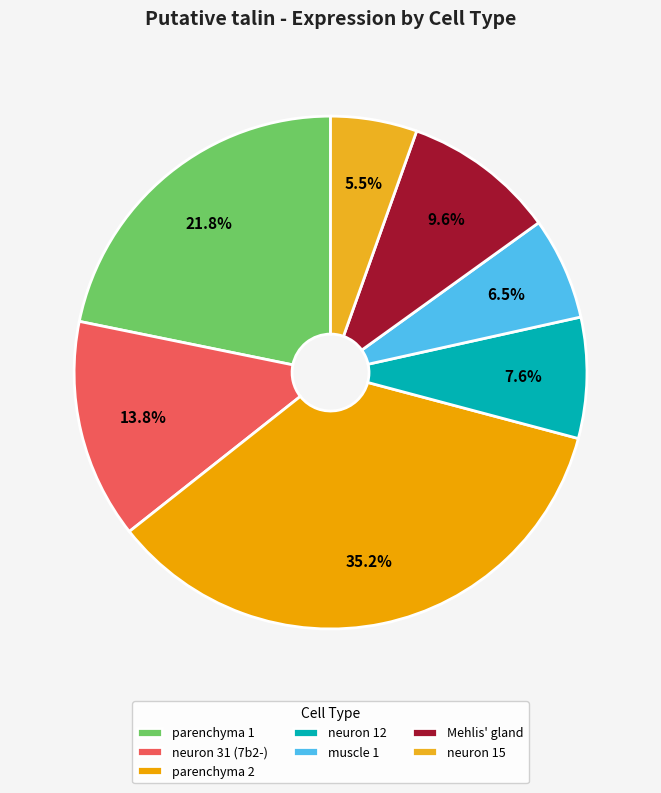

Is it true that neuron 12 is 14% of the pie?

False